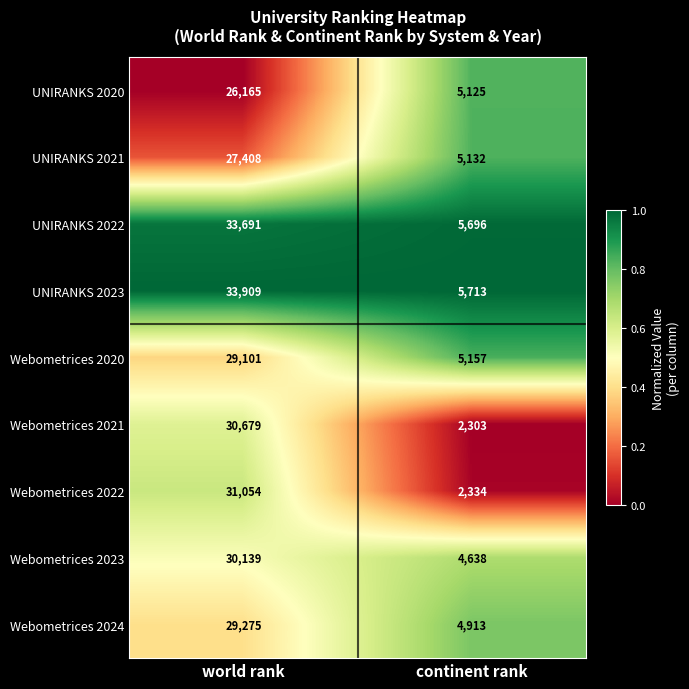

Which category has the lowest value across all series?

continent rank